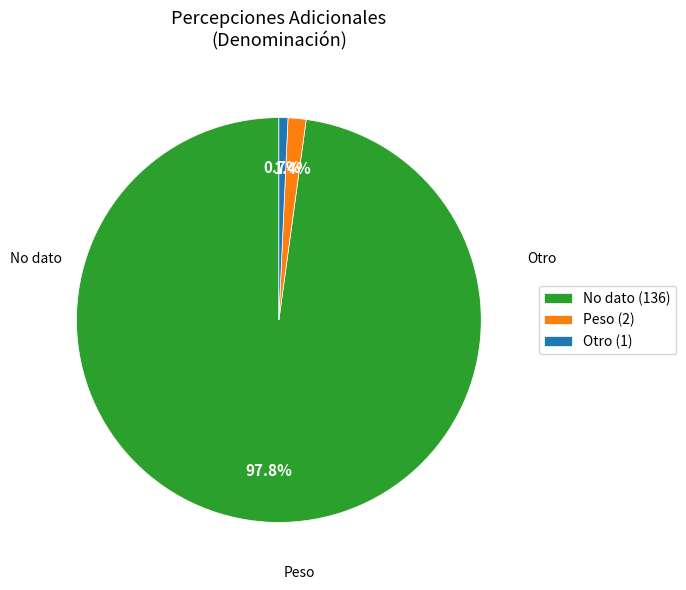

Rank the categories by value from highest to lowest.

No dato (136), Peso (2), Otro (1)